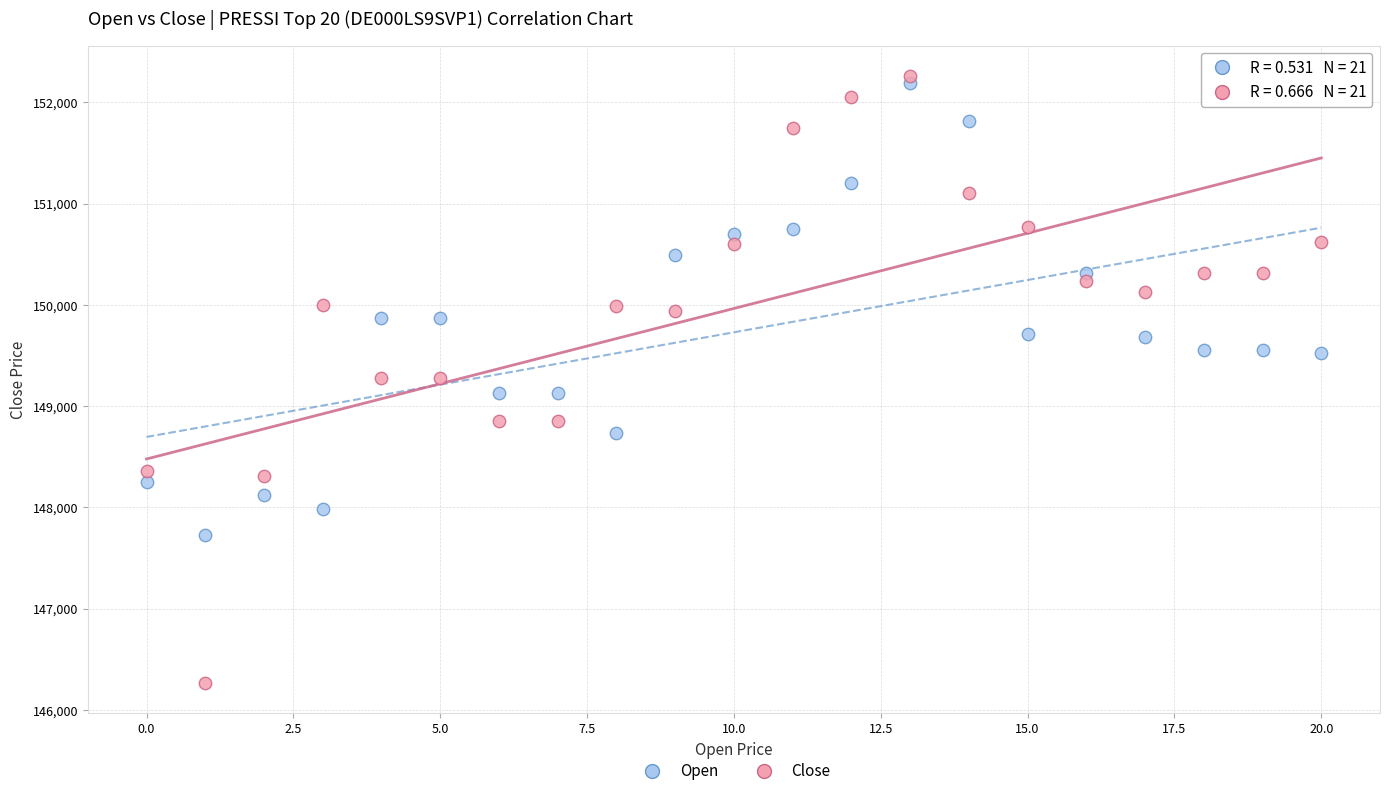

Which series contains the lowest Y value?

Close